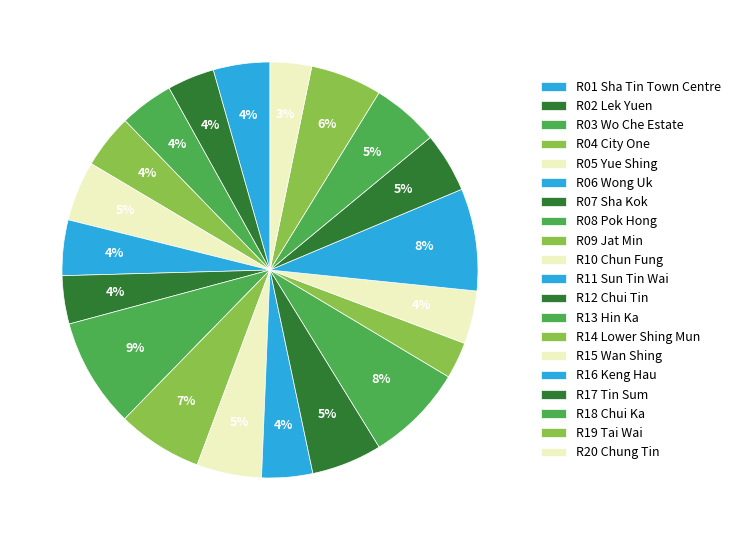

How many slices are in this pie chart?

20